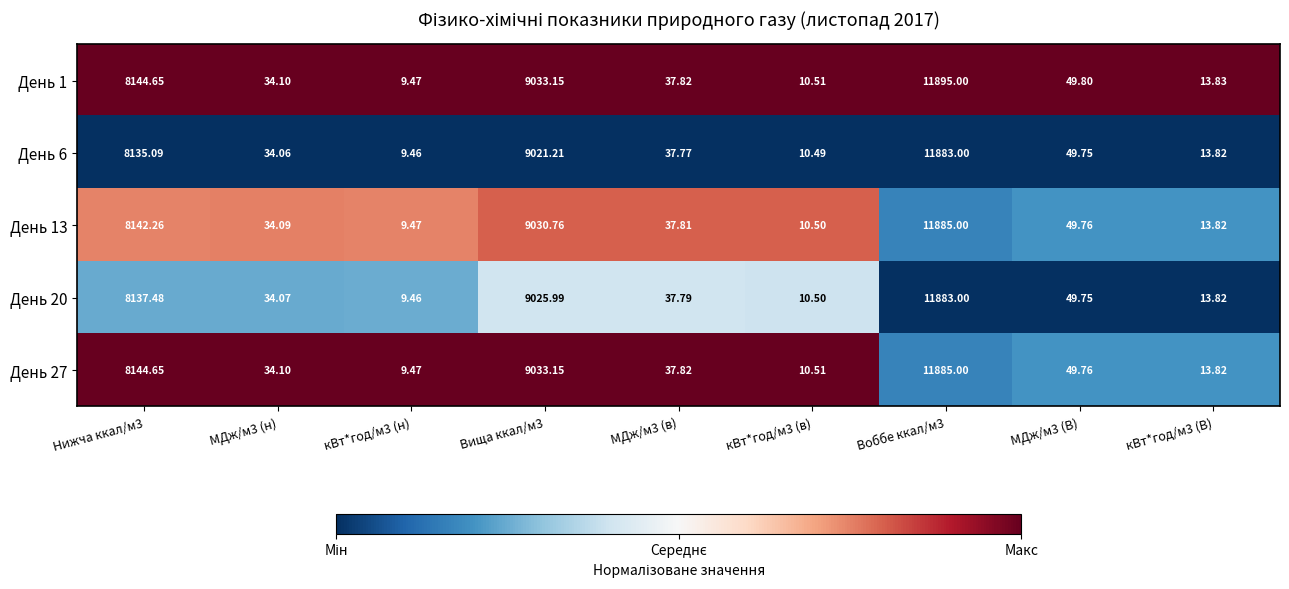

Is the value of День 27 at кВт*год/м3 (В) greater than the value of День 1 at МДж/м3 (В)?

No